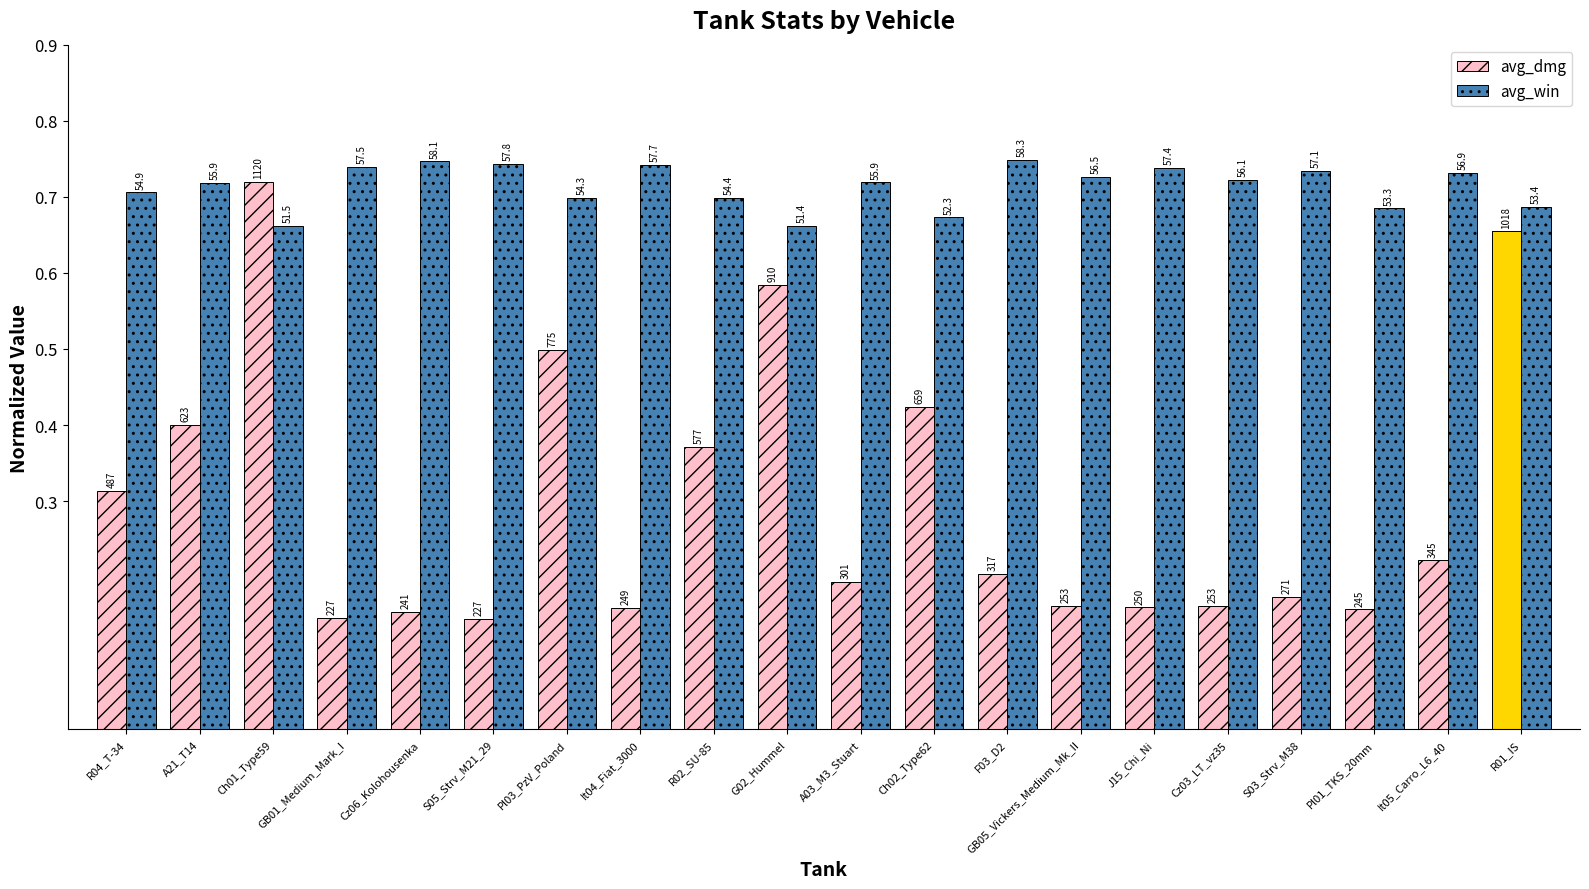

What is the sum of the avg_win values at GB01_Medium_Mark_I and S03_Strv_M38?

1.5